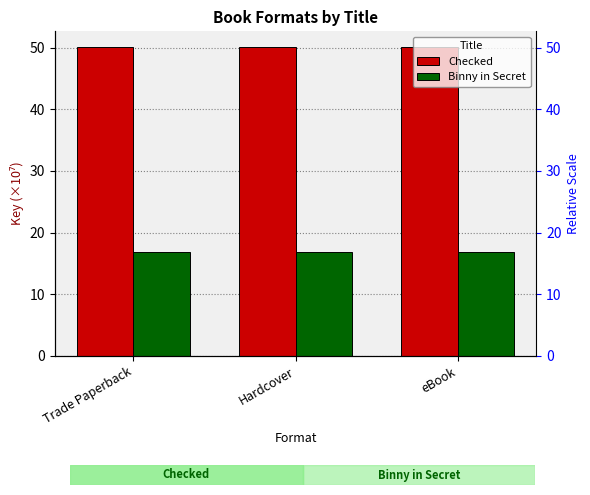

How many bars are there in total?

6